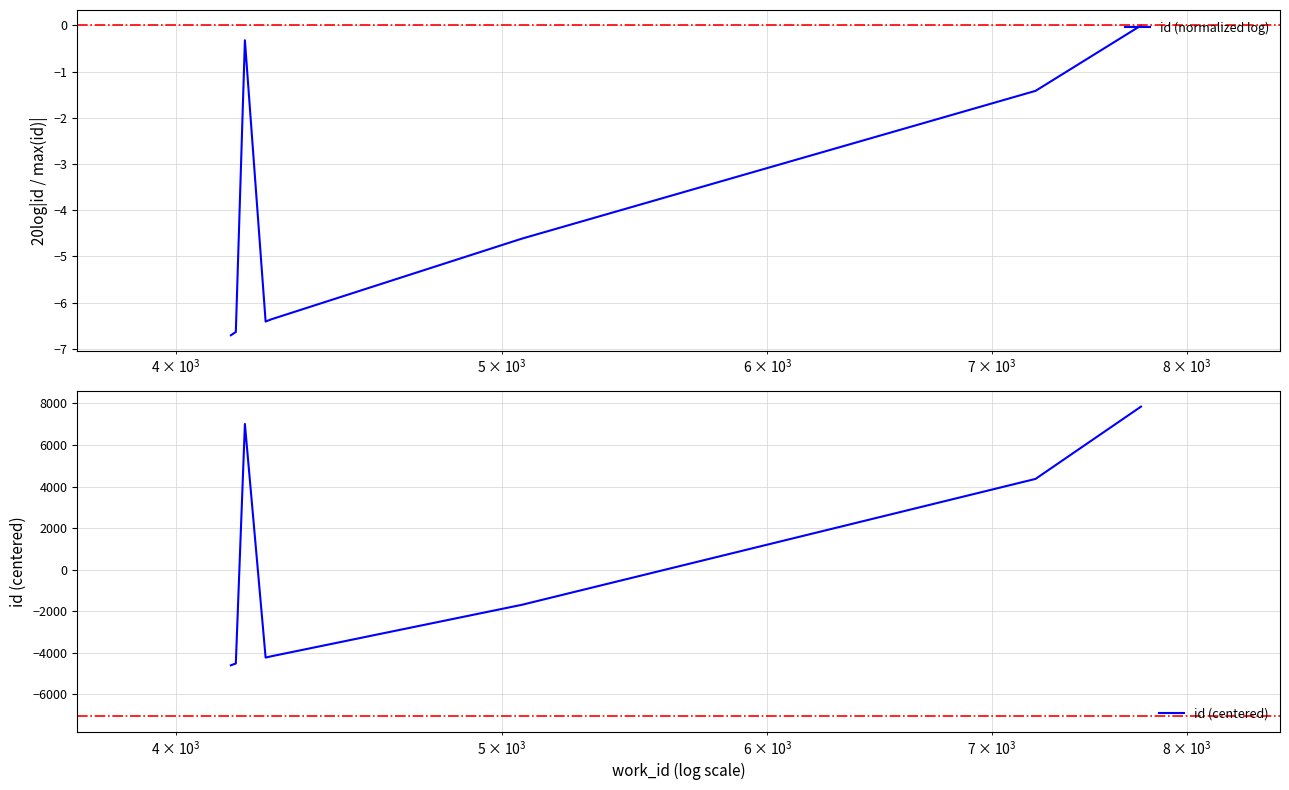

Is the value of id (centered) at 4 greater than the value of id (normalized log) at 7?

No